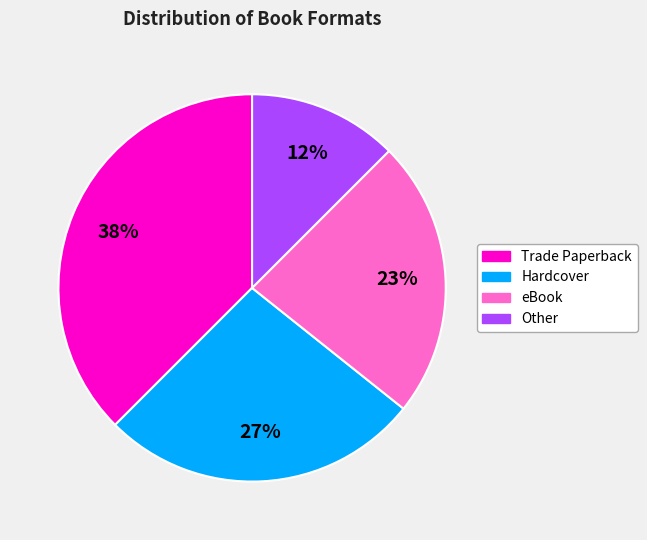

Is there any slice that represents more than half of the pie?

No